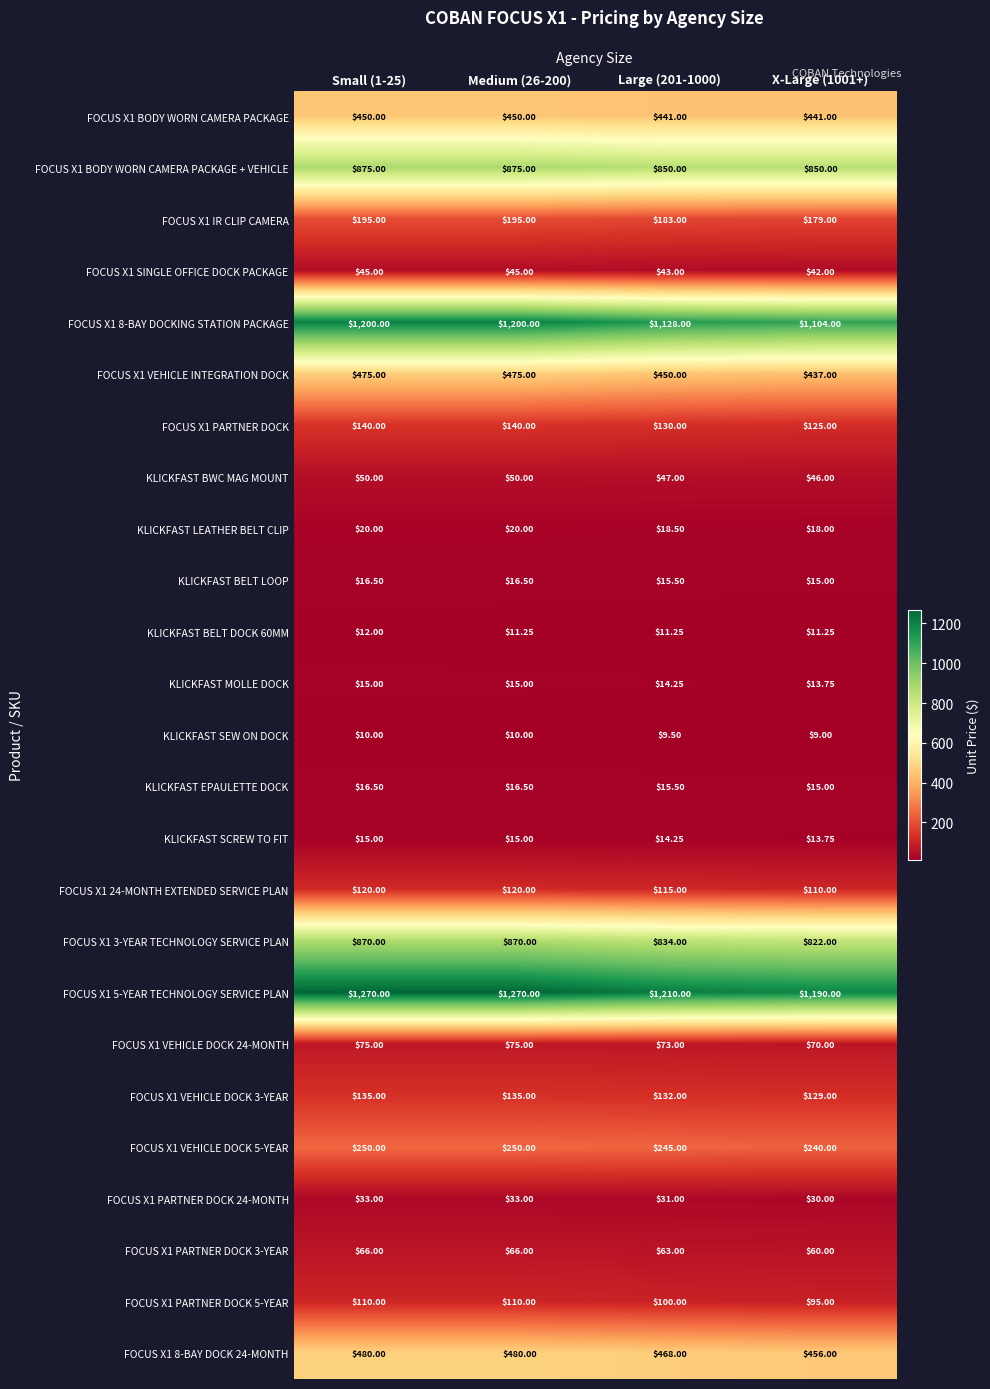

How many data points in KLICKFAST LEATHER BELT CLIP are less than 20?

2